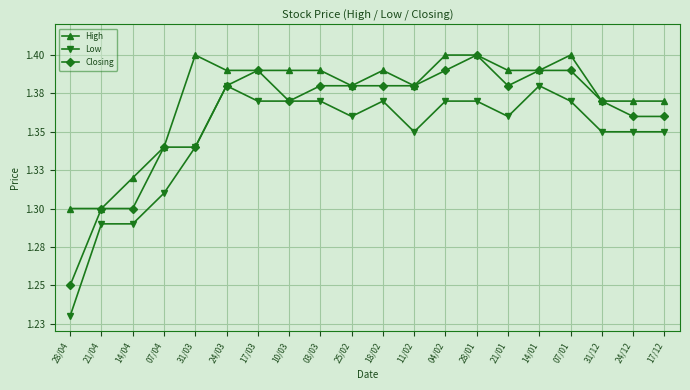

Which category has the highest value in the Closing series?

28/01